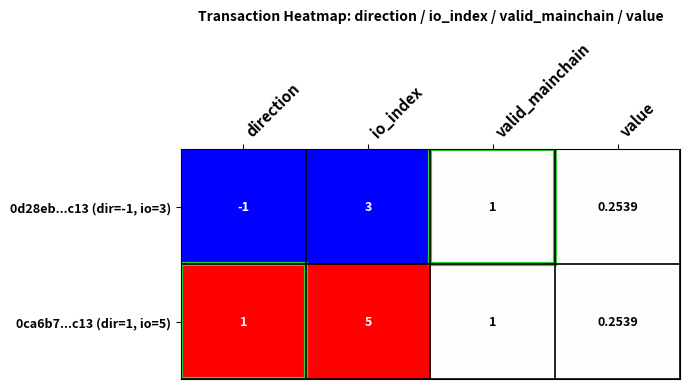

At how many categories does at least one series exceed 0?

4